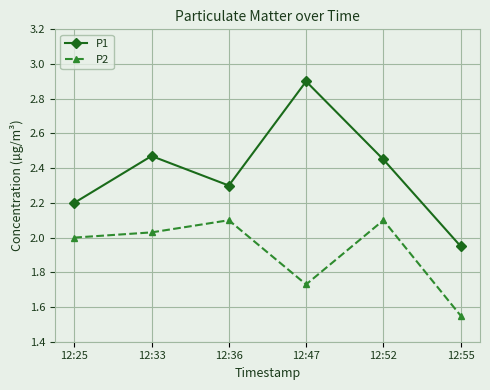

What is the difference between the second highest and minimum values in the P1 series?

0.5